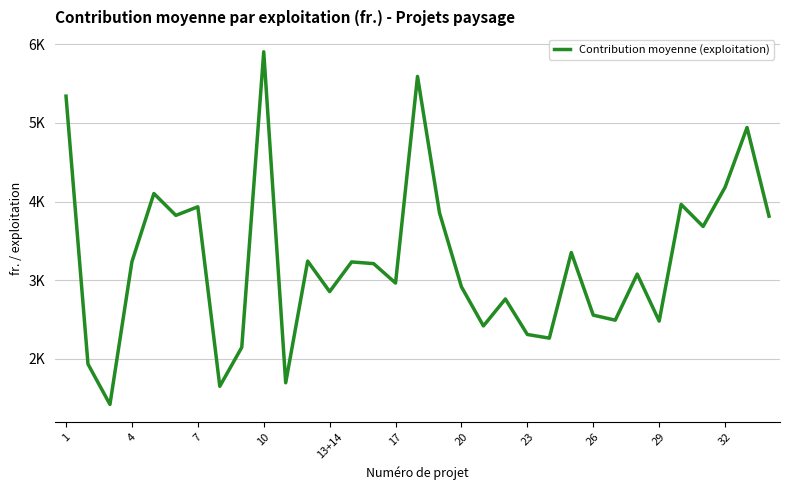

Reading right to left, extract all data points from this chart.

3814.1	4941.9	4181.8	3683.0	3963.6	2479.5	3077.1	2491.0	2555.2	3351.6	2262.6	2309.1	2760.7	2417.9	2915.0	3857.8	5591.9	2963.2	3210.7	3231.9	2854.2	3242.5	1694.5	5905.1	2145.5	1650.1	3933.4	3824.2	4102.4	3234.5	1419.4	1932.5	5340.8